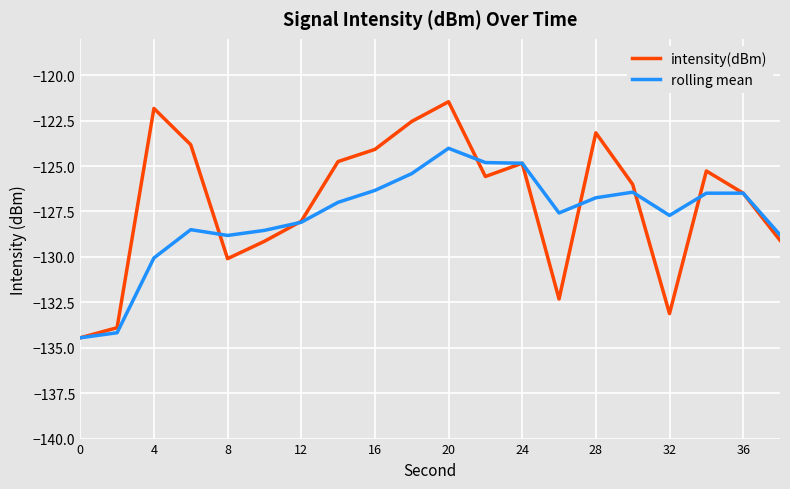

What is the minimum value for rolling mean?

-134.5